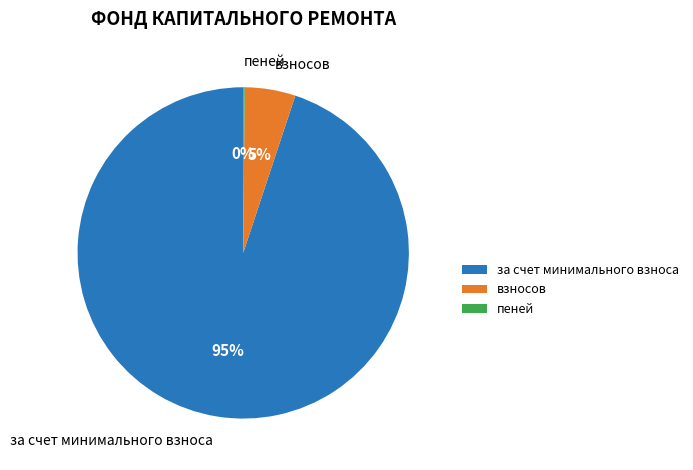

Is there any slice that represents more than half of the pie?

Yes